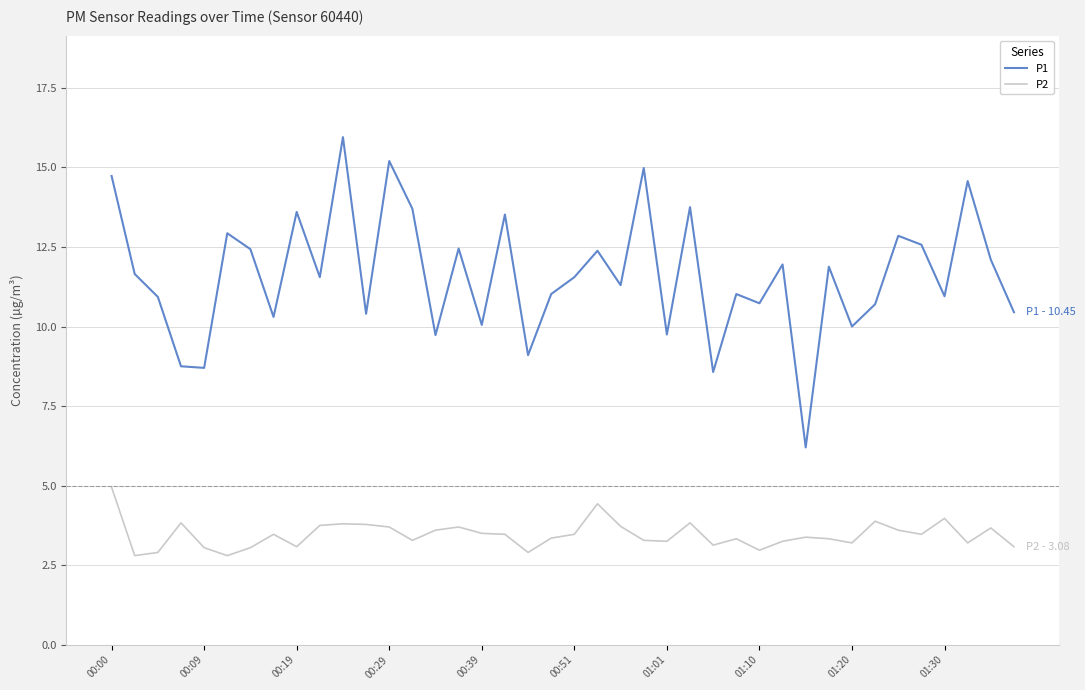

Which series has the largest range (max minus min)?

P1